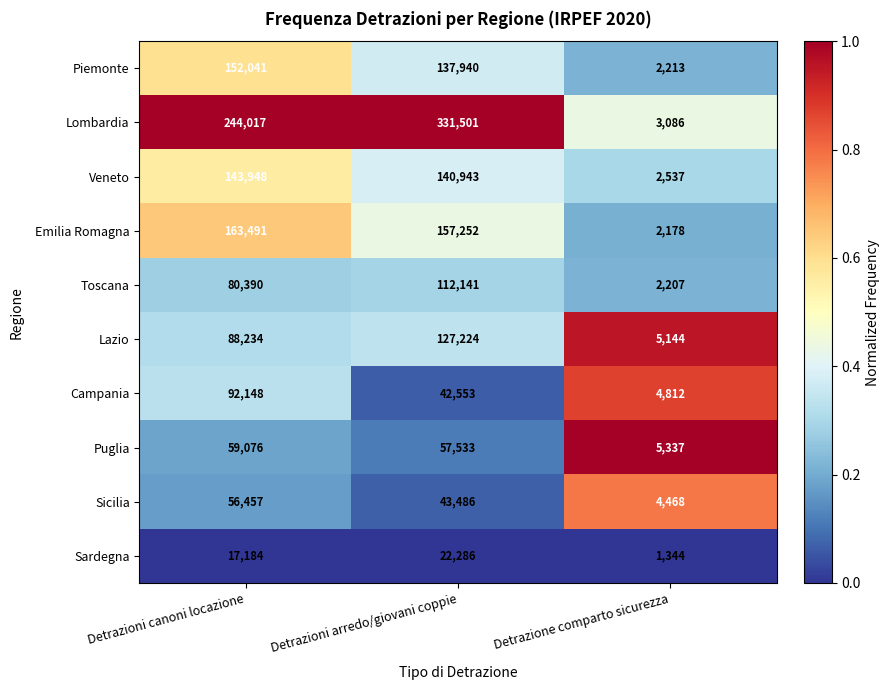

Is the value of Piemonte at Detrazione comparto sicurezza greater than the value of Lombardia at Detrazioni canoni locazione?

No